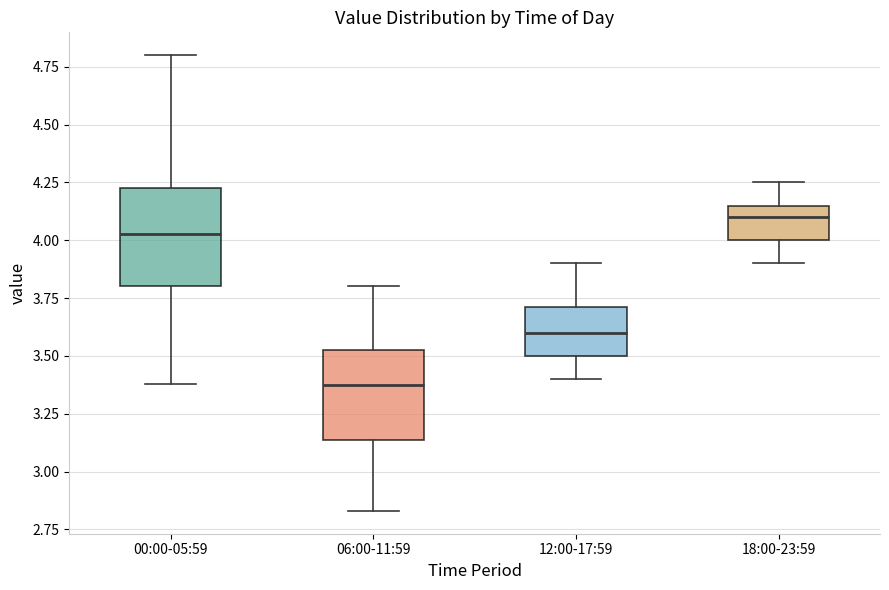

Reading left to right, transcribe this box plot: for each box, give where its median line is, the range the box spans, and where its two whiskers end, as read against the y-axis. The values are not printed on the chart, so give them approximately, as read against the axis.

00:00-05:59: median 4.05, box 3.80 to 4.25, whiskers 3.40 to 4.80
06:00-11:59: median 3.40, box 3.15 to 3.55, whiskers 2.85 to 3.80
12:00-17:59: median 3.60, box 3.50 to 3.70, whiskers 3.40 to 3.90
18:00-23:59: median 4.10, box 4.00 to 4.15, whiskers 3.90 to 4.25